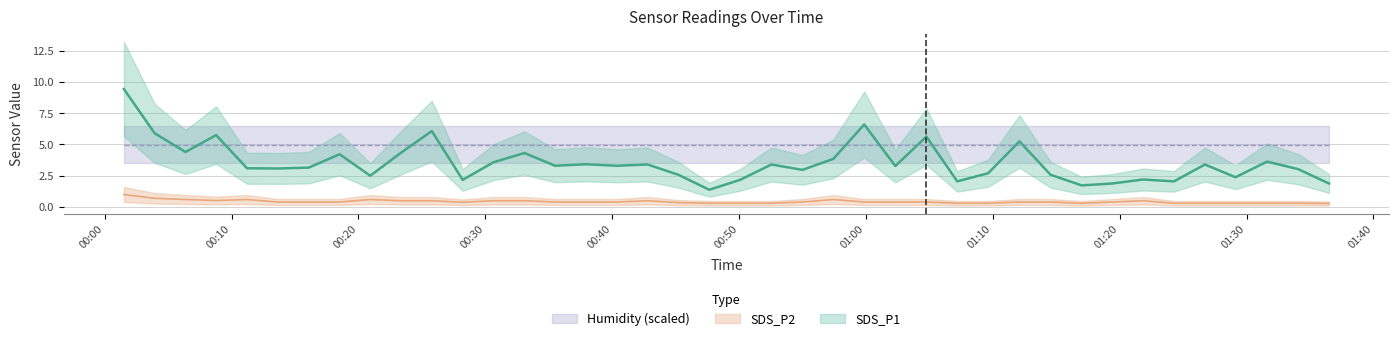

The value of SDS_P1 at 2022/02/26 00:08:47 is 10.3. True or false?

False